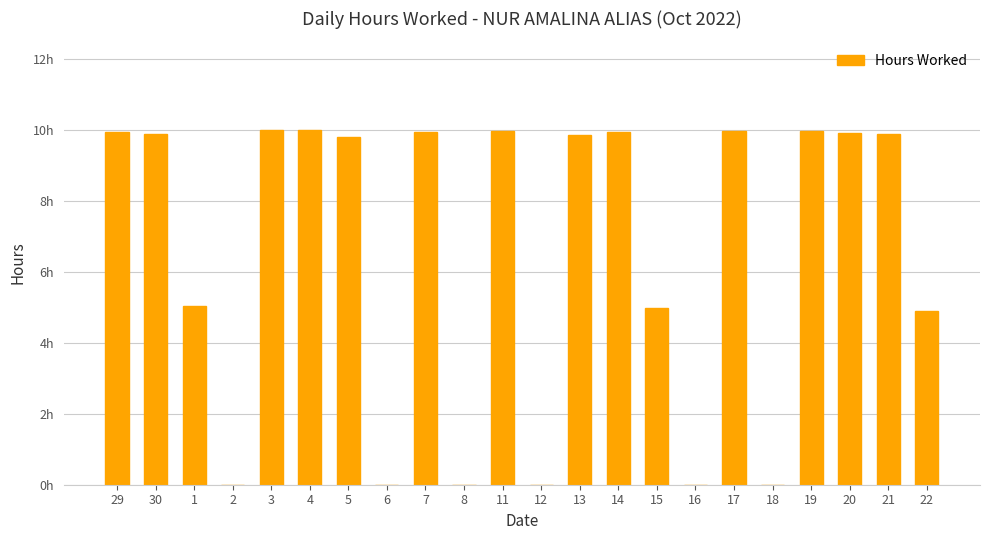

What position from the right is 3?

18